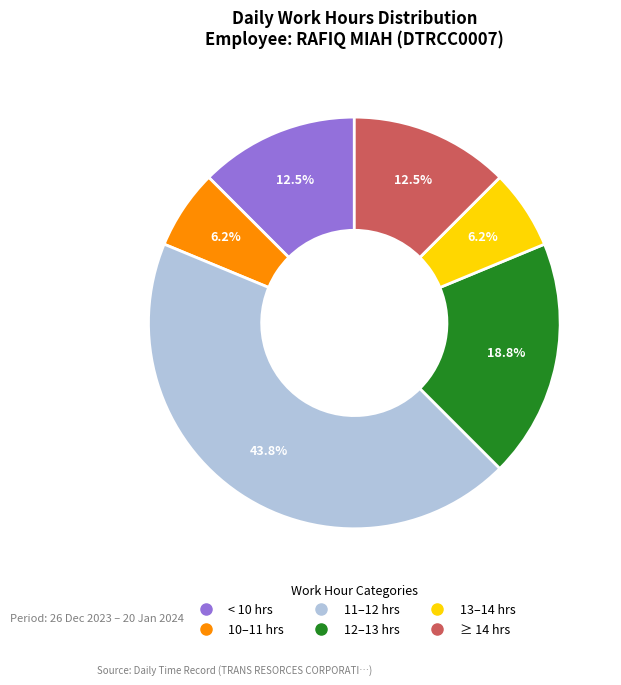

Does any single category account for the majority?

No